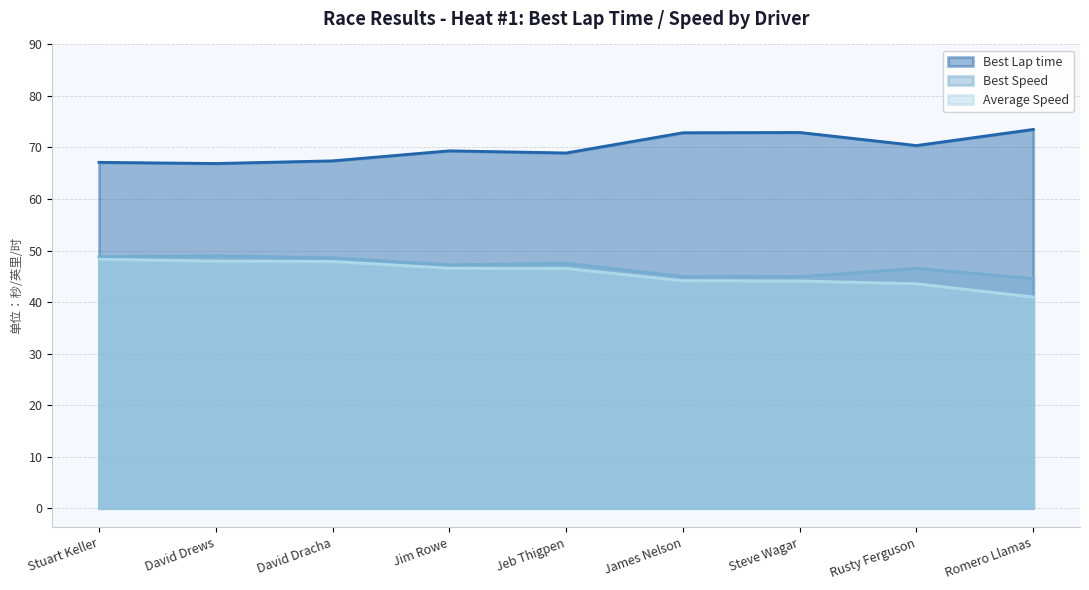

Is the value of Average Speed at Stuart Keller greater than the value of Best Speed at Steve Wagar?

Yes